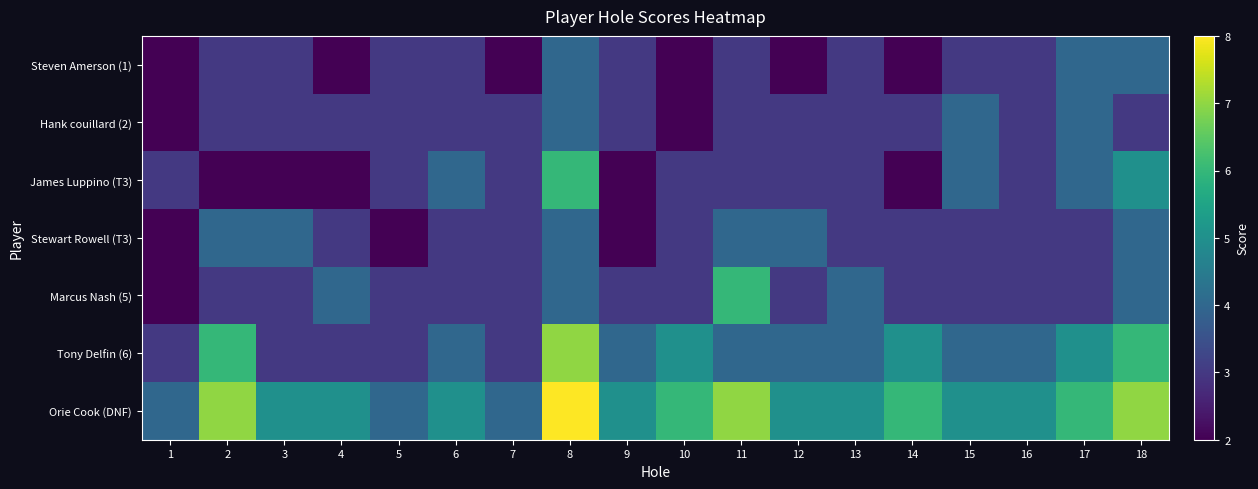

At which category is the sum across all series the highest?

8